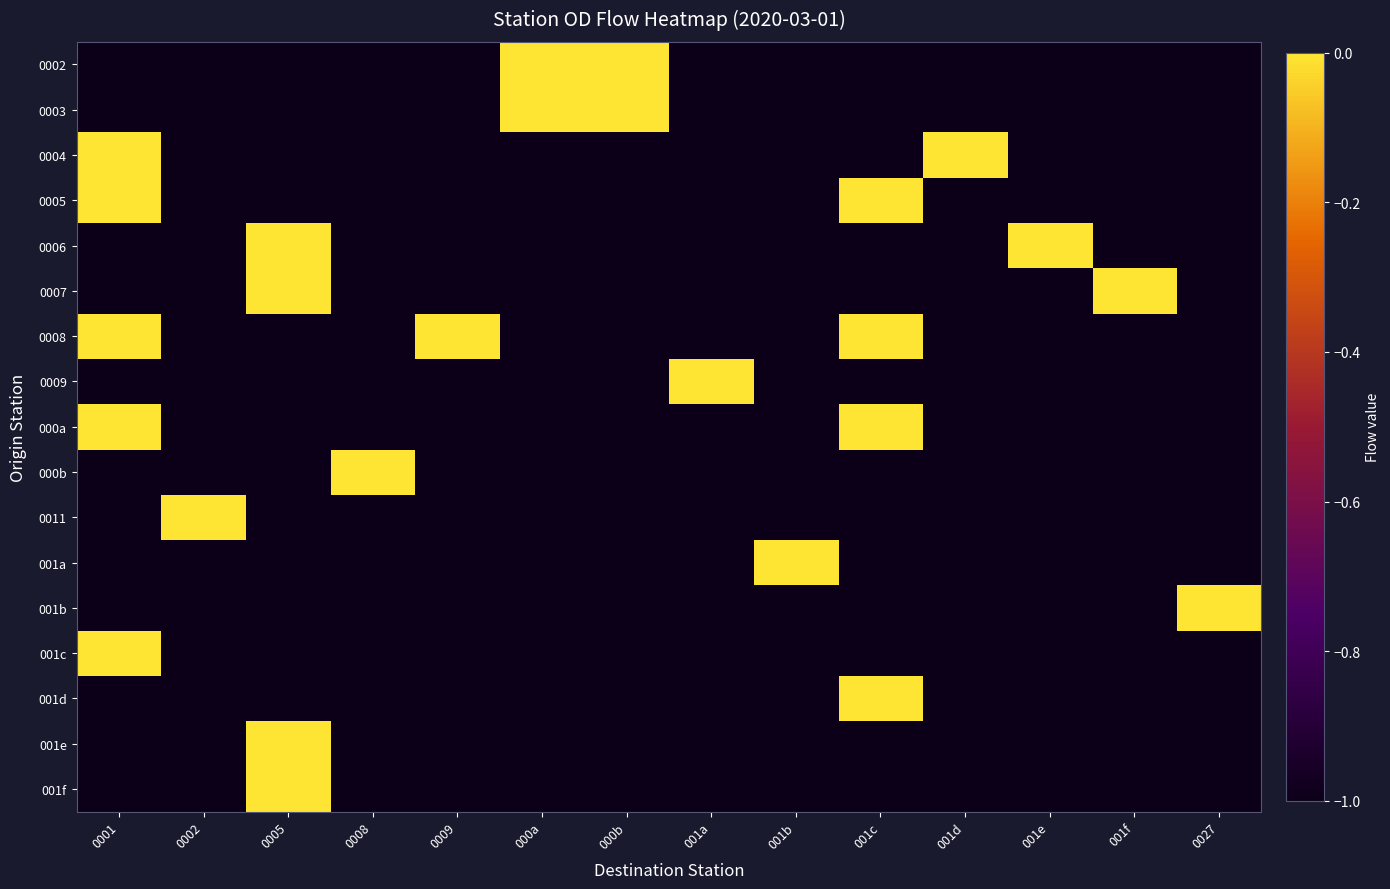

How many data points does each series have?

14